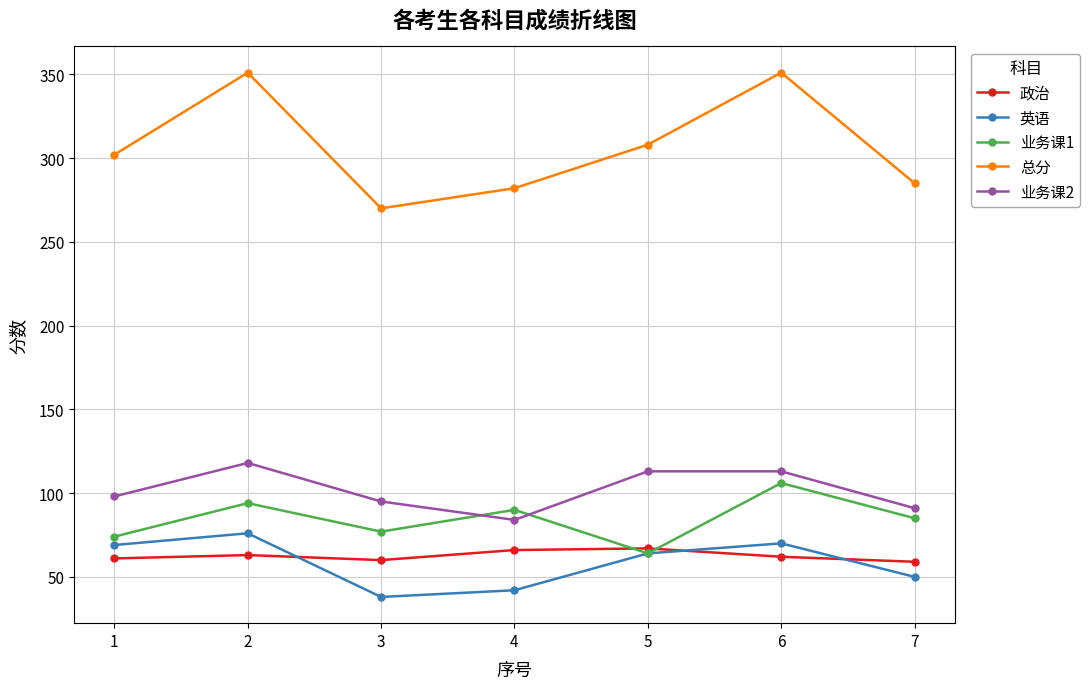

True or false: 总分 and 业务课2 intersect in this chart.

False